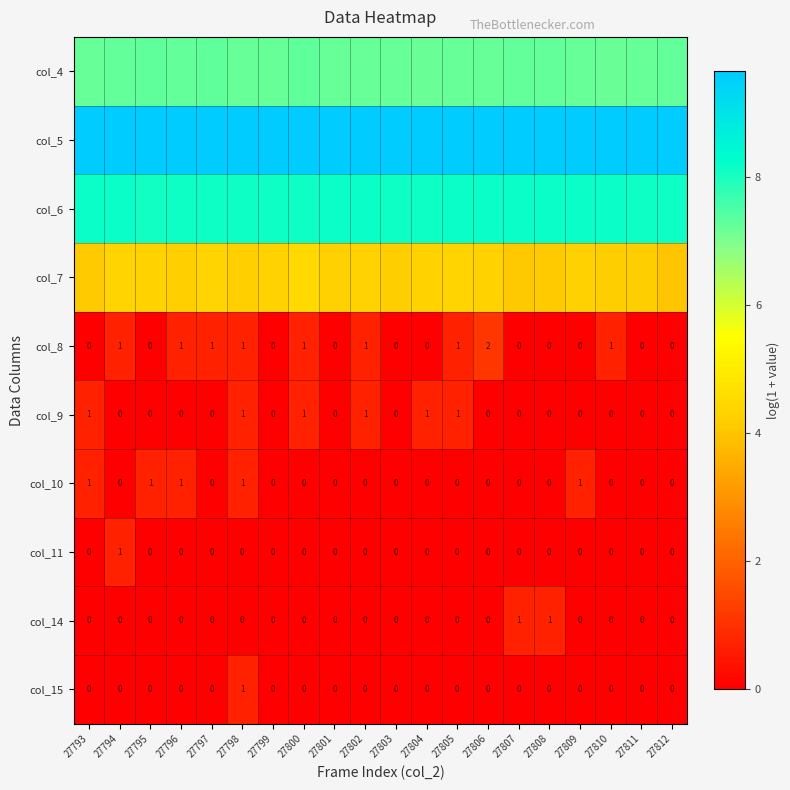

What is the spread (max minus min) of values at 27812?

9.7